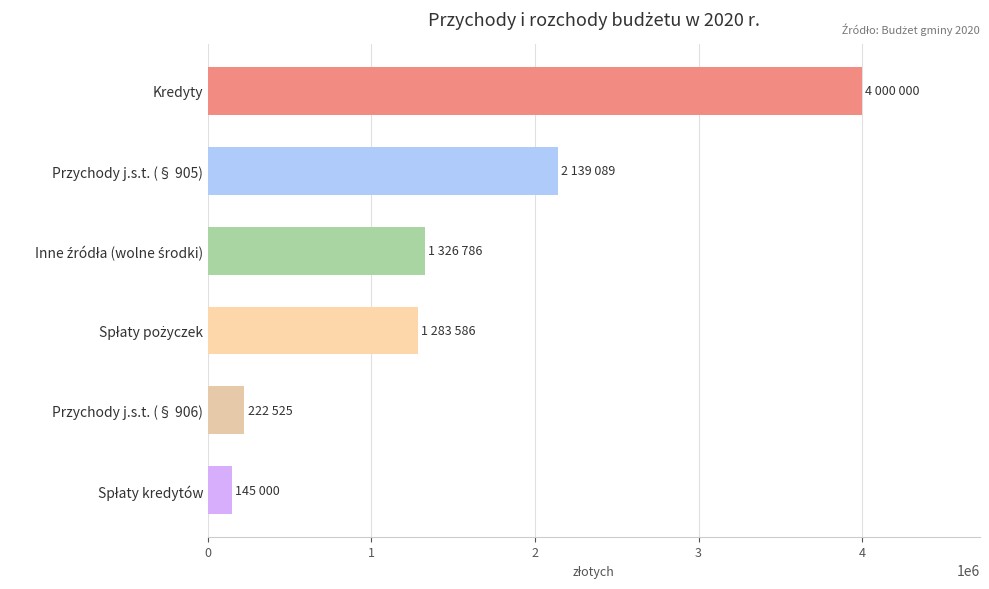

What is the difference between the second highest and second lowest values?

1916564.8